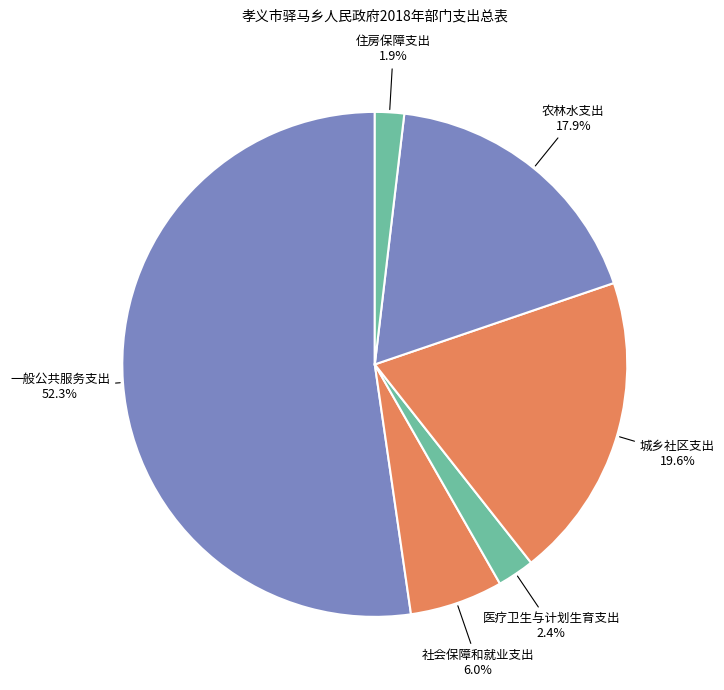

Is it true that 社会保障和就业支出 is 1% of the pie?

False